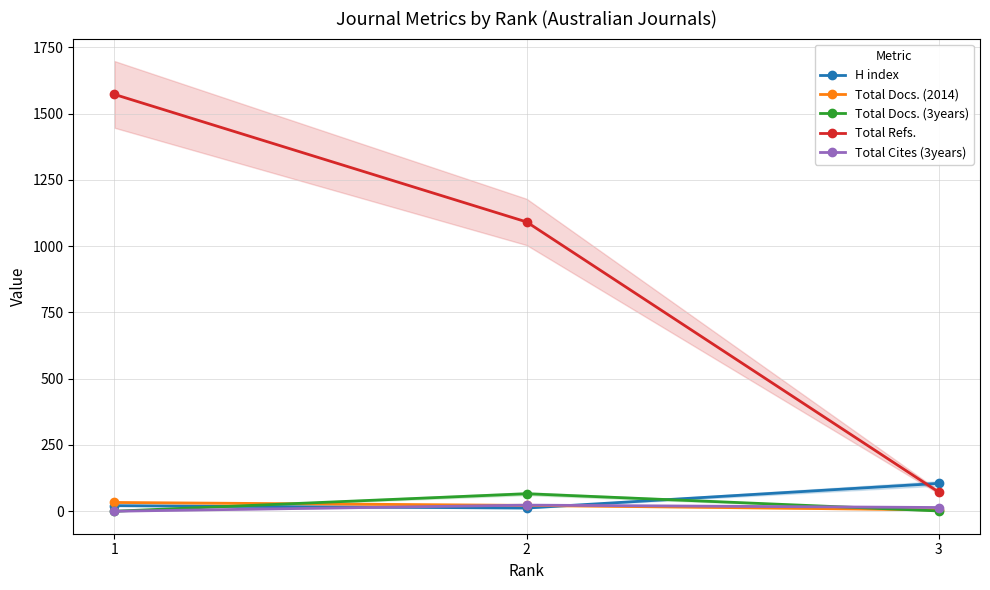

What is the difference between the second highest and minimum values in the Total Docs. (2014) series?

17